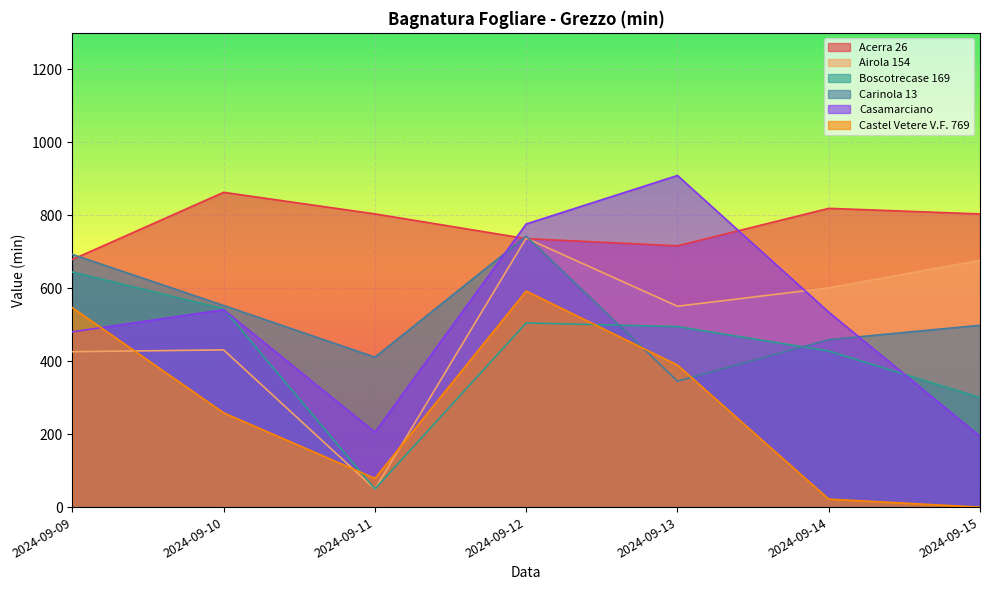

Reading left to right, what are all the values shown in this chart?

Acerra 26: 2024-09-09=678.8	2024-09-10=862.9	2024-09-11=803.8	2024-09-12=736.0	2024-09-13=716.2	2024-09-14=819.0	2024-09-15=803.6
Airola 154: 2024-09-09=426.1	2024-09-10=431.0	2024-09-11=49.3	2024-09-12=737.4	2024-09-13=550.7	2024-09-14=600.9	2024-09-15=676.3
Boscotrecase 169: 2024-09-09=644.4	2024-09-10=543.7	2024-09-11=49.8	2024-09-12=504.9	2024-09-13=494.9	2024-09-14=428.0	2024-09-15=300.2
Carinola 13: 2024-09-09=692.8	2024-09-10=552.7	2024-09-11=411.1	2024-09-12=742.7	2024-09-13=345.3	2024-09-14=459.1	2024-09-15=498.5
Casamarciano: 2024-09-09=480.5	2024-09-10=541.1	2024-09-11=205.3	2024-09-12=776.1	2024-09-13=909.0	2024-09-14=534.5	2024-09-15=194.2
Castel Vetere V.F. 769: 2024-09-09=546.5	2024-09-10=258.5	2024-09-11=78.7	2024-09-12=592.3	2024-09-13=389.3	2024-09-14=22.0	2024-09-15=0.0